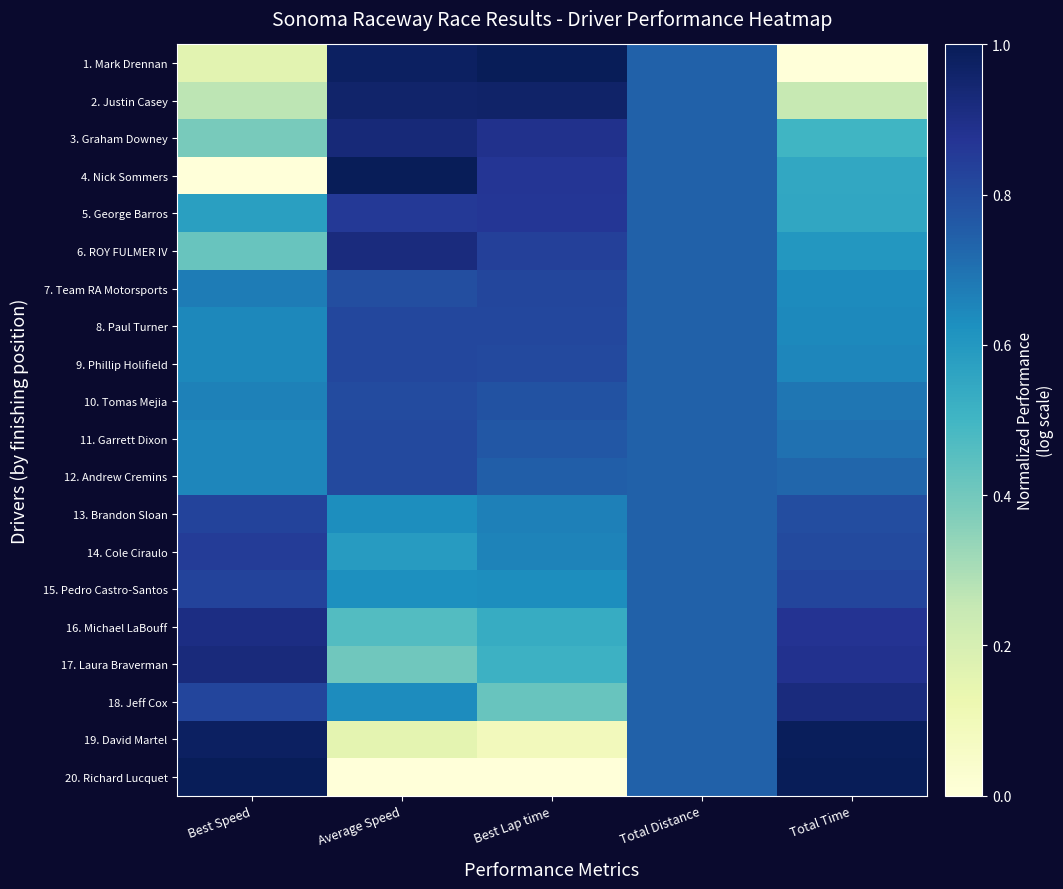

List the series in order of their peak value, highest first.

1. Mark Drennan, 4. Nick Sommers, 20. Richard Lucquet, 19. David Martel, 2. Justin Casey, 3. Graham Downey, 17. Laura Braverman, 6. ROY FULMER IV, 18. Jeff Cox, 16. Michael LaBouff, 5. George Barros, 14. Cole Ciraulo, 15. Pedro Castro-Santos, 13. Brandon Sloan, 7. Team RA Motorsports, 8. Paul Turner, 9. Phillip Holifield, 12. Andrew Cremins, 11. Garrett Dixon, 10. Tomas Mejia